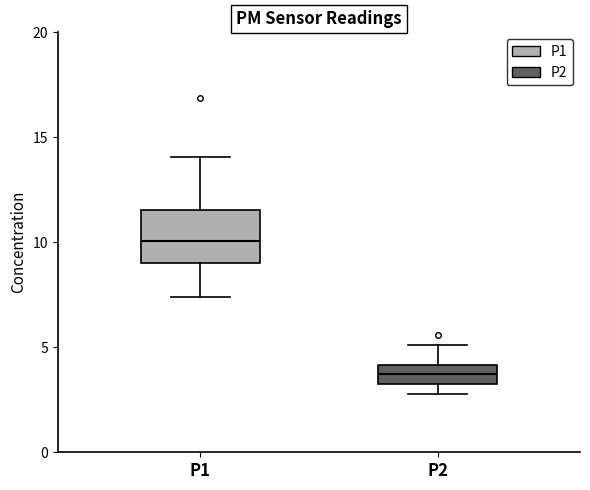

Reading left to right, transcribe this box plot: for each box, give where its median line is, the range the box spans, and where its two whiskers end, as read against the y-axis. The values are not printed on the chart, so give them approximately, as read against the axis.

P1: median 10.0, box 9.0 to 11.5, whiskers 7.5 to 14.0
P2: median 3.5 (inside the box), box 3.5 to 4.0, whiskers 3.0 to 5.0